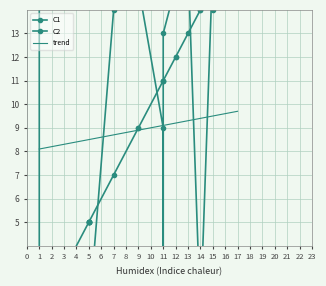

Is it true that trend equals 9.1 at 11?

True